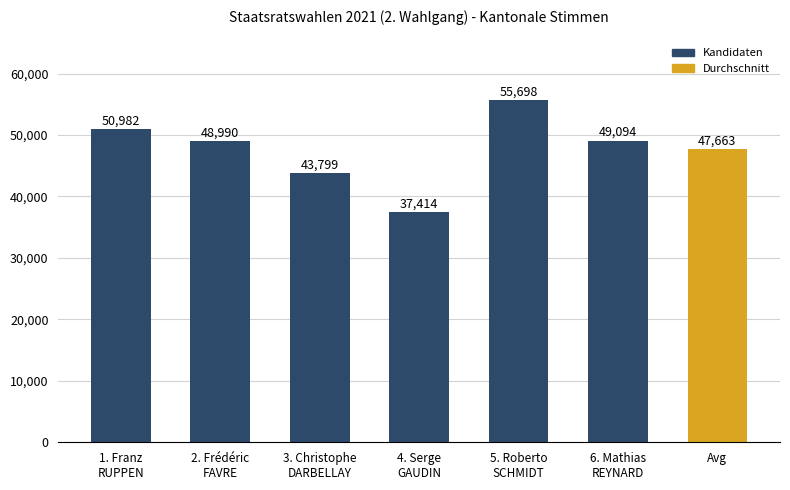

Rank the categories by value from highest to lowest.

5. Roberto
SCHMIDT, 1. Franz
RUPPEN, 6. Mathias
REYNARD, 2. Frédéric
FAVRE, Avg, 3. Christophe
DARBELLAY, 4. Serge
GAUDIN